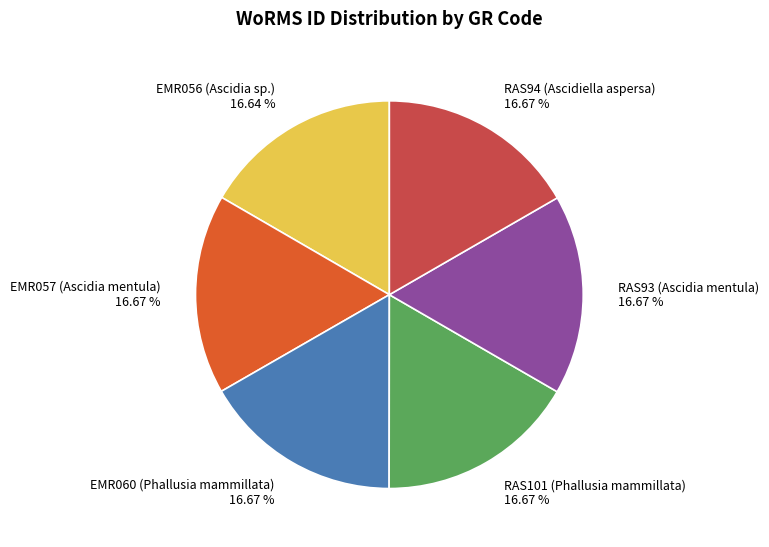

How many slices are in this pie chart?

6